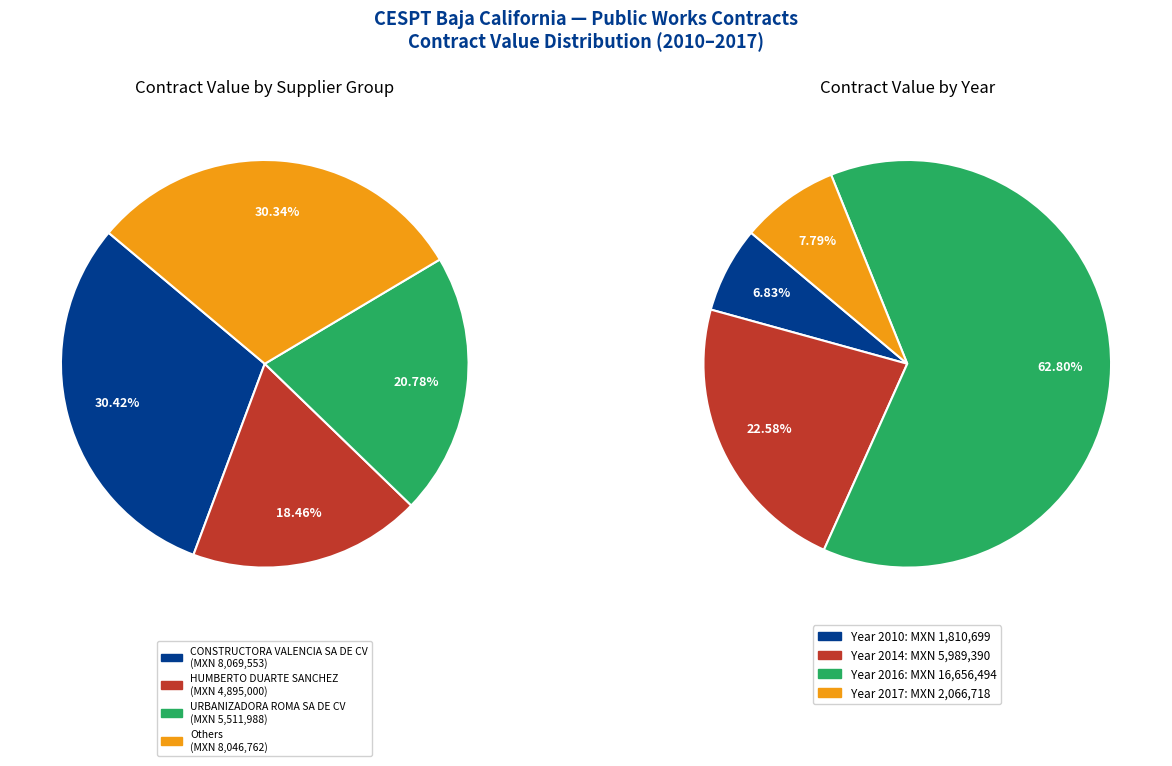

Does CONSTRUCTORA VALENCIA SA DE CV (E3) account for over 50% of the chart?

No